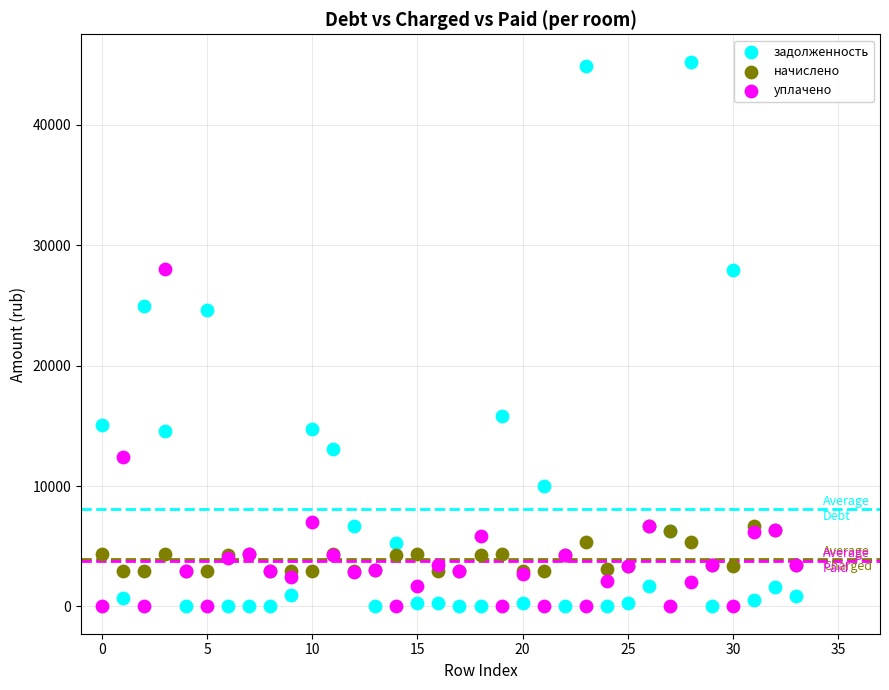

Which series reaches the maximum Y coordinate?

задолженность